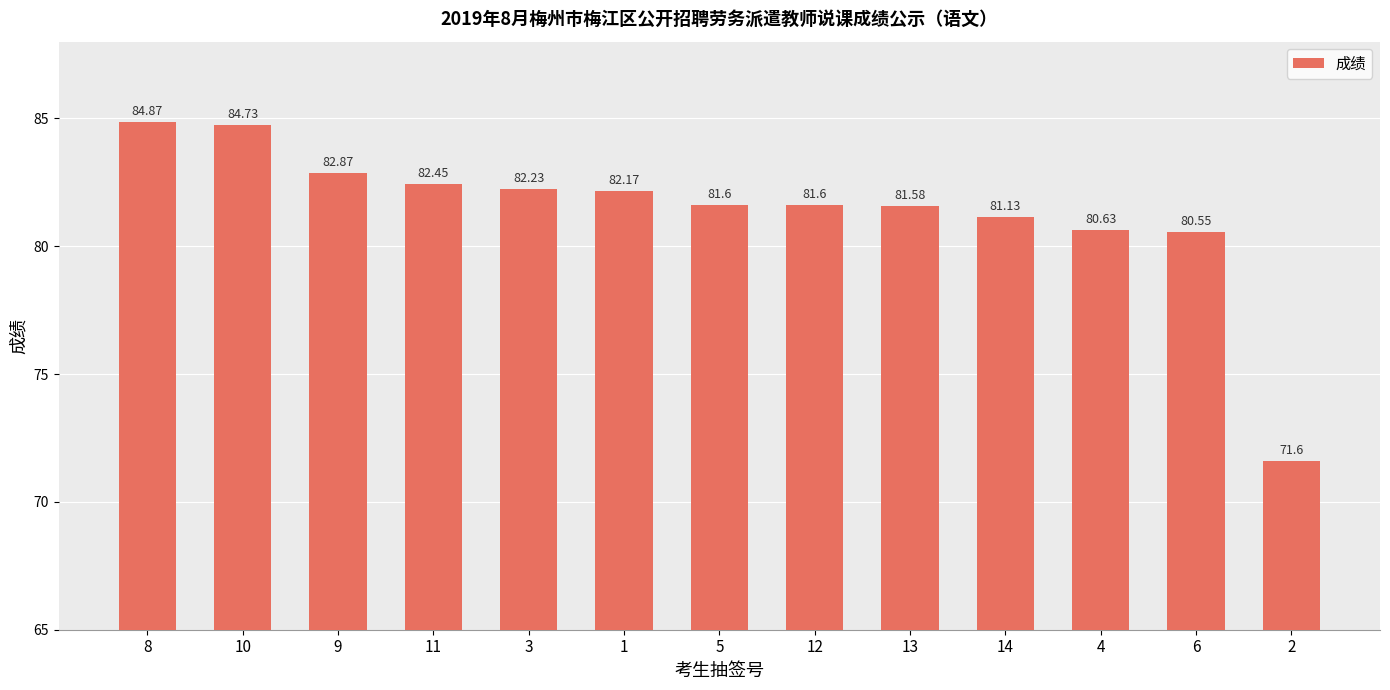

What is the greatest value displayed?

84.9